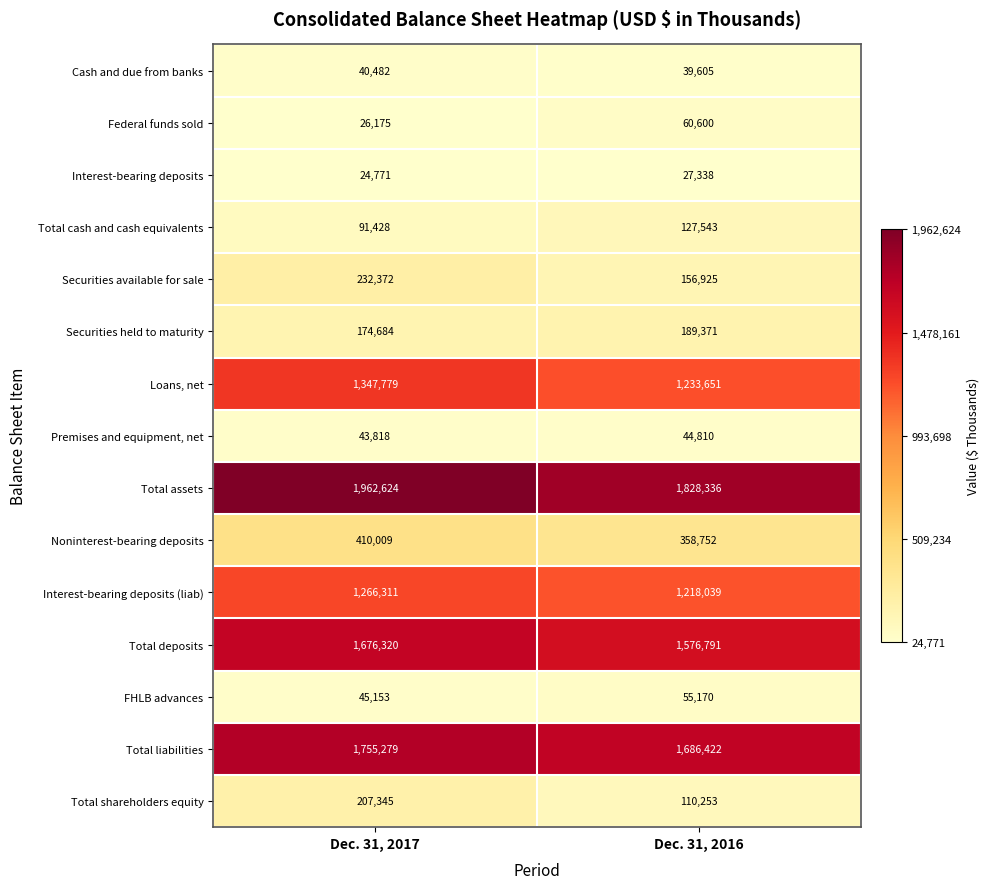

What is the sum of the Total cash and cash equivalents values at Dec. 31, 2016 and Dec. 31, 2017?

218971